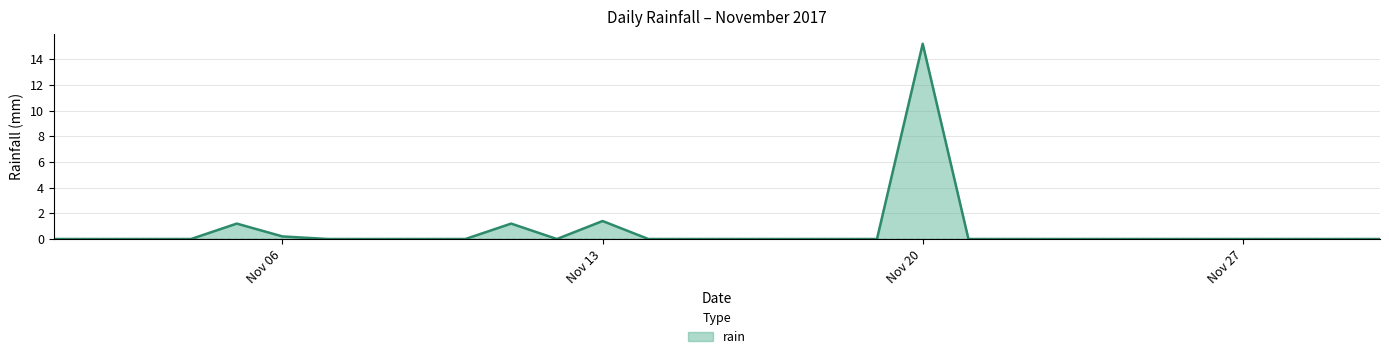

What is the maximum value shown in the chart?

15.2